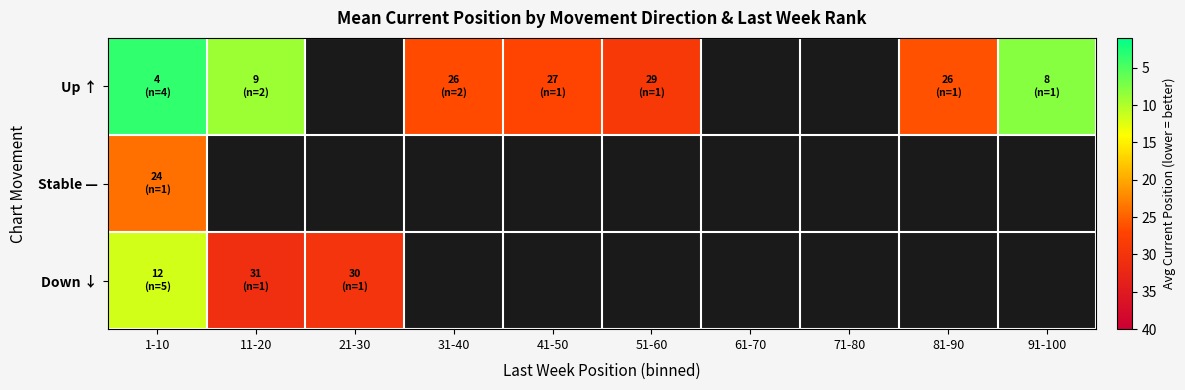

What is the approximate value of Up ↑ at 31-40?

26.5